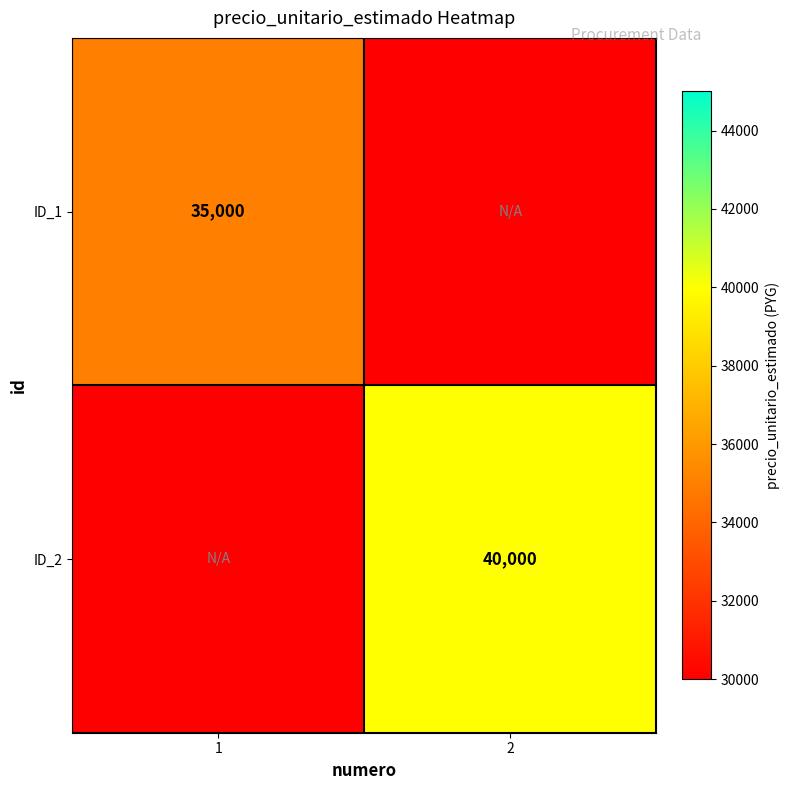

What is the maximum value shown in the chart?

40000